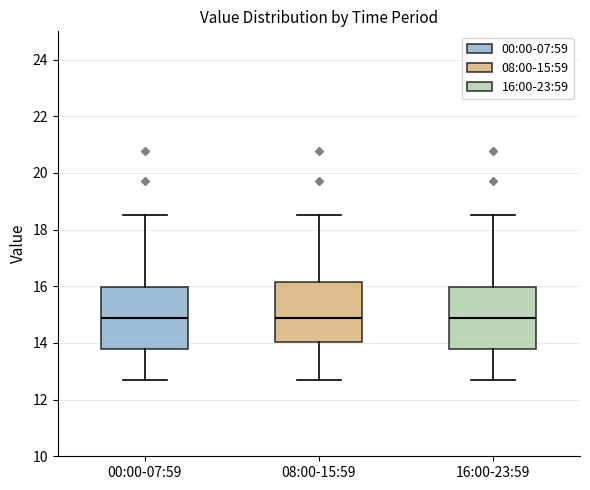

Where is the upper edge of the box for 00:00-07:59 on the y-axis? The values are not printed on the chart, so give them approximately, as read against the axis.

16.0